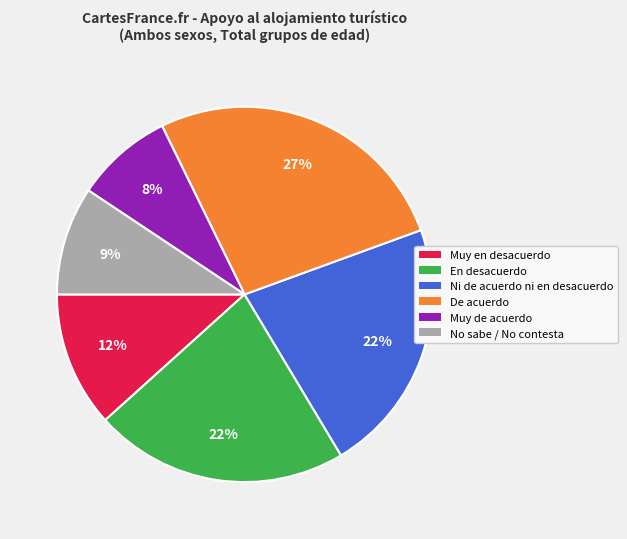

How many segments does this pie chart have?

6